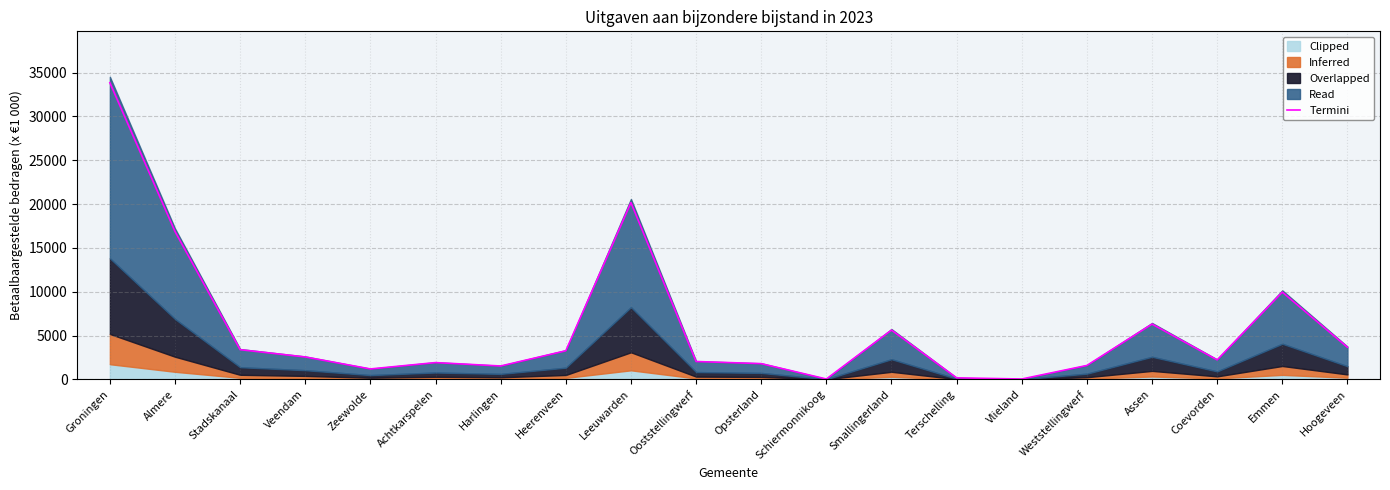

What is the sum of the values at Groningen and Emmen?

43802.1